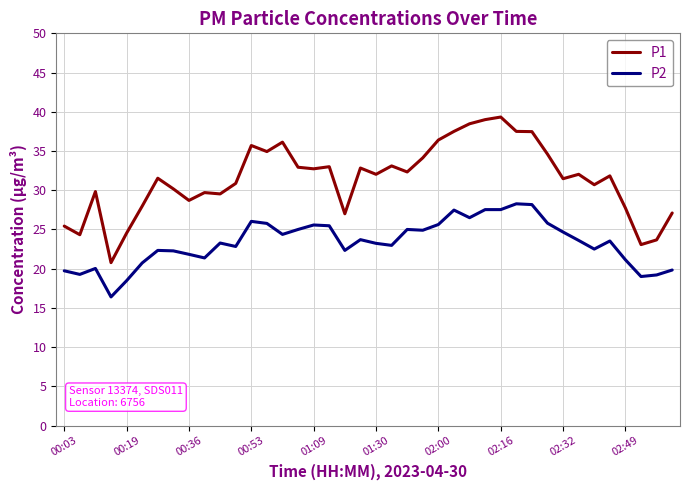

What is the average value of the P2 series?

23.3